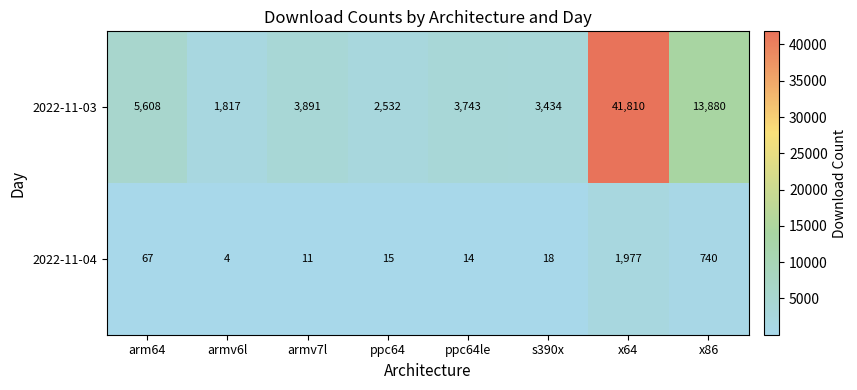

Rank the series by their average value, from highest to lowest.

2022-11-03, 2022-11-04